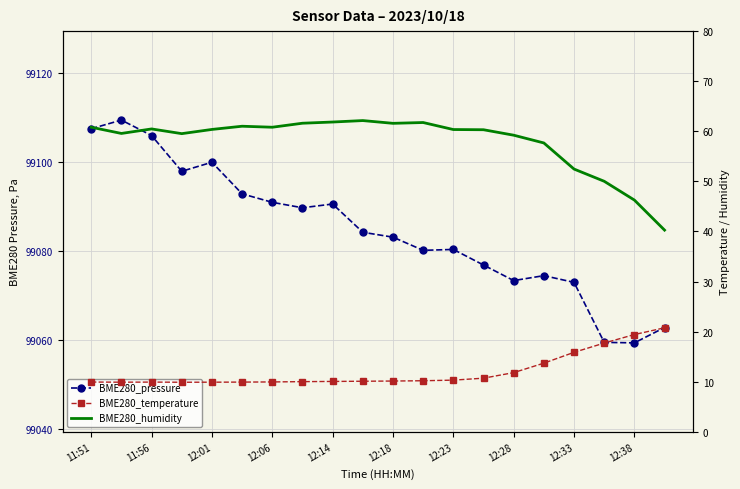

Reading right to left, list all the values displayed in this chart.

BME280_pressure: 99062.8	99059.3	99059.4	99072.9	99074.4	99073.3	99076.8	99080.3	99080.1	99083.1	99084.2	99090.5	99089.7	99090.9	99092.8	99099.9	99097.9	99105.9	99109.4	99107.4
BME280_temperature: 20.8	19.4	17.7	15.9	13.7	11.8	10.7	10.3	10.2	10.1	10.1	10.1	10.0	10.0	9.9	9.9	9.9	9.9	9.9	9.9
BME280_humidity: 40.3	46.3	50.0	52.5	57.7	59.2	60.3	60.4	61.8	61.6	62.1	61.9	61.6	60.8	61.0	60.4	59.5	60.5	59.6	60.8